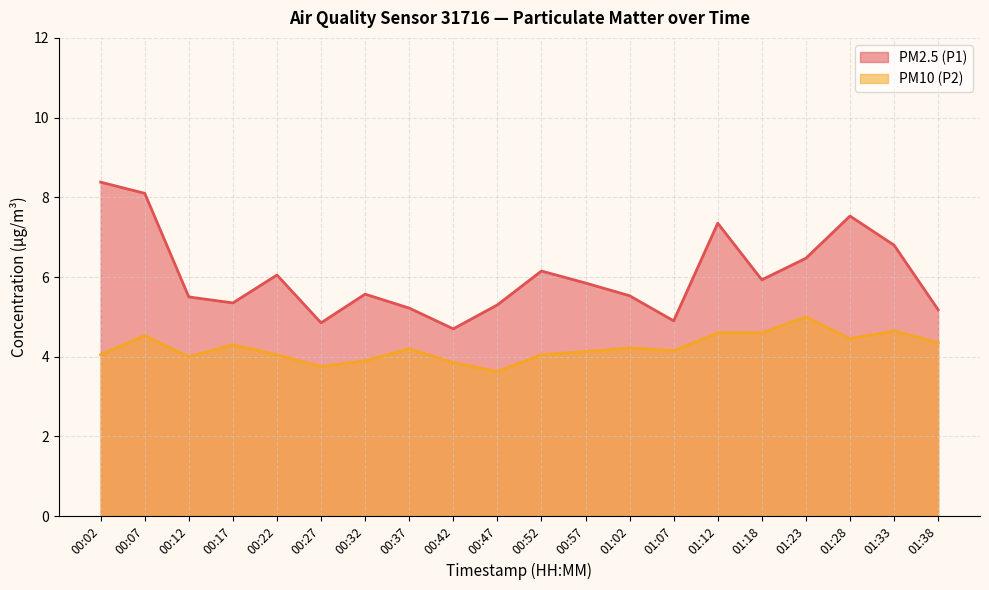

What is the maximum value shown in the chart?

8.4